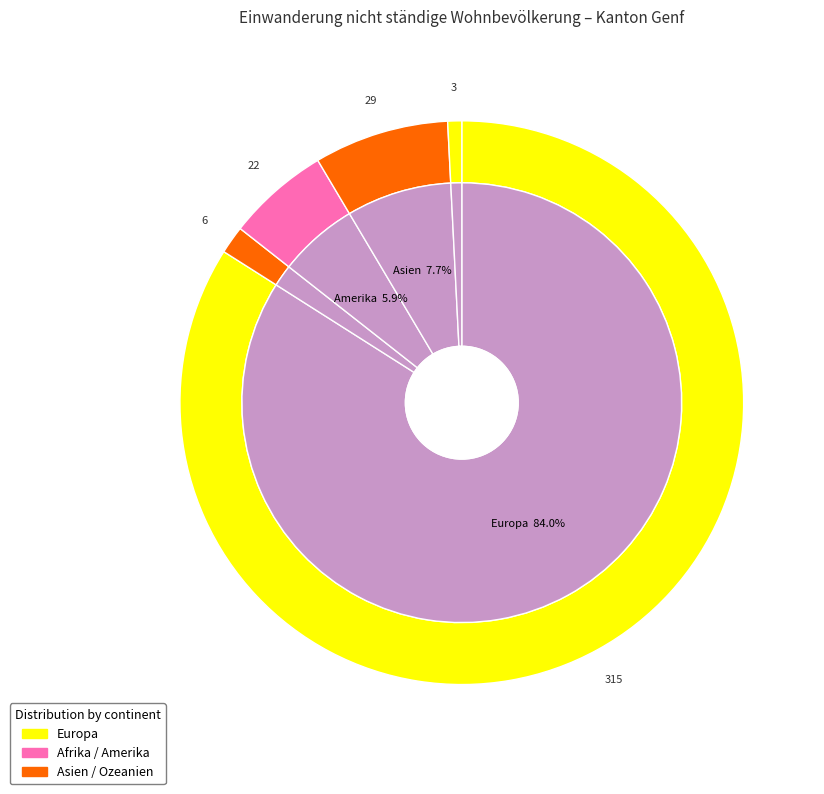

Approximately how many times larger is the value at Europa compared to Ozeanien?

105.0